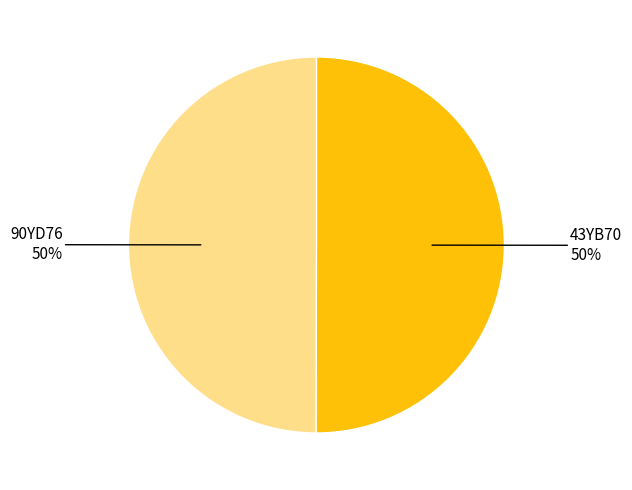

The 90YD76 slice represents 50% of the pie. True or false?

True